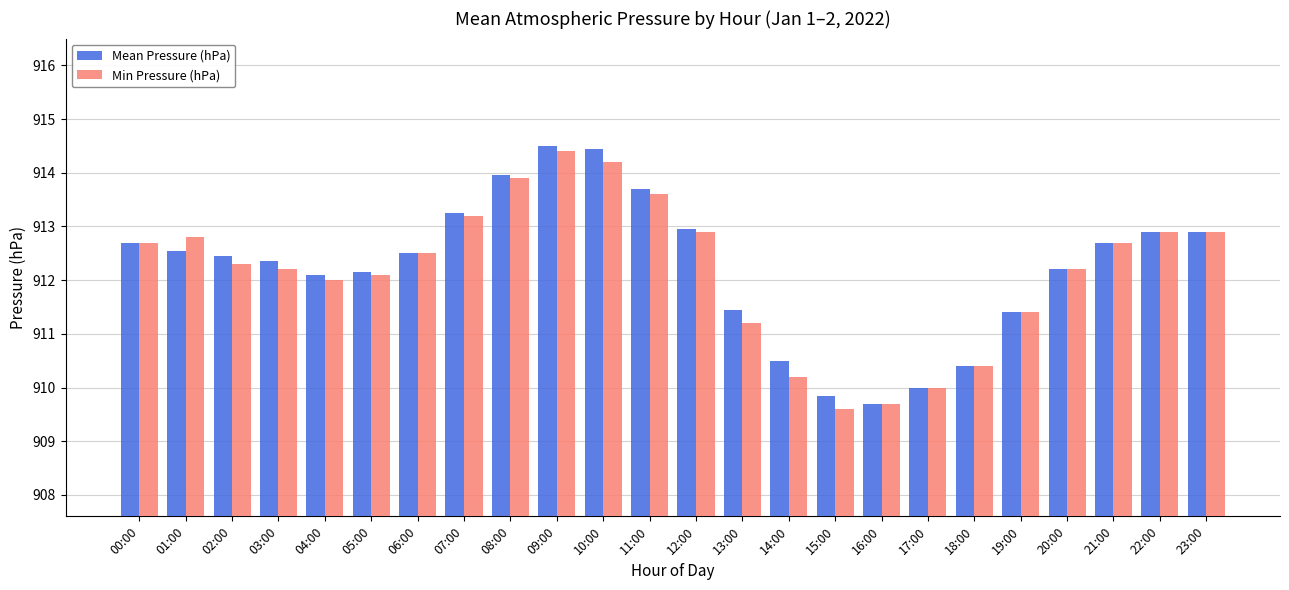

What is the total value across all series at 02:00?

1824.8